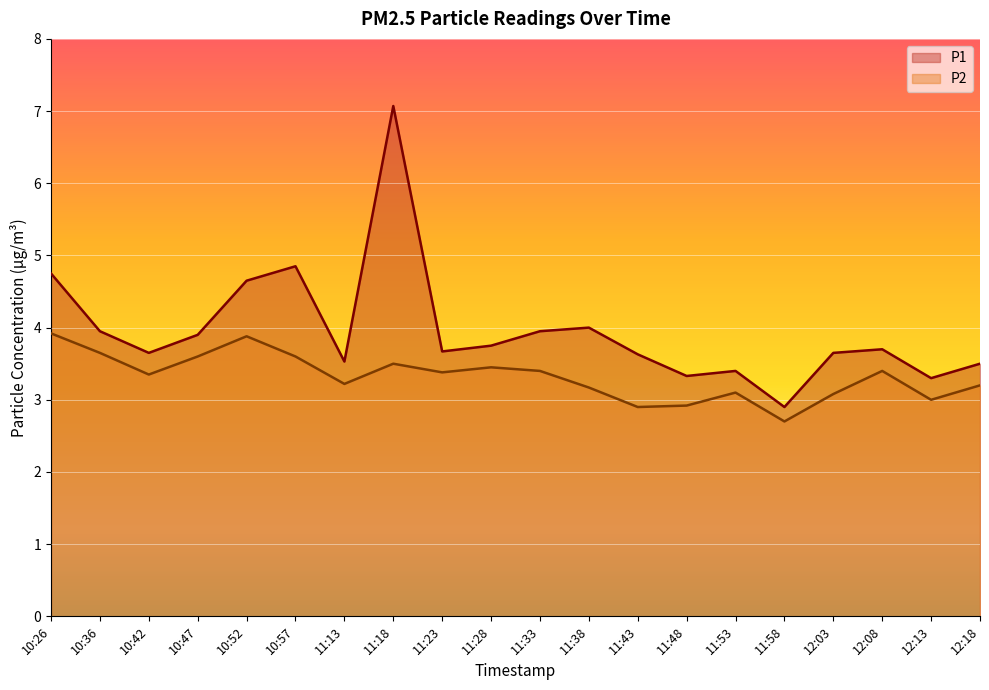

What are all the series names shown in the legend?

P1, P2